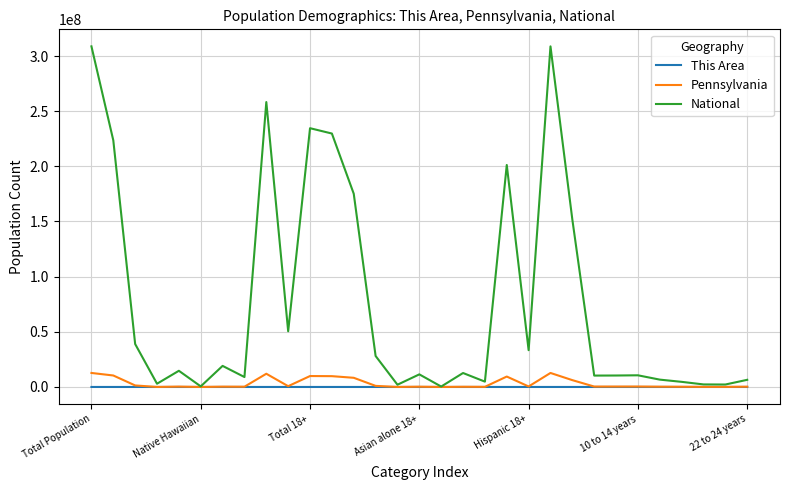

True or false: This Area has more than 2 points higher than both neighbors.

True